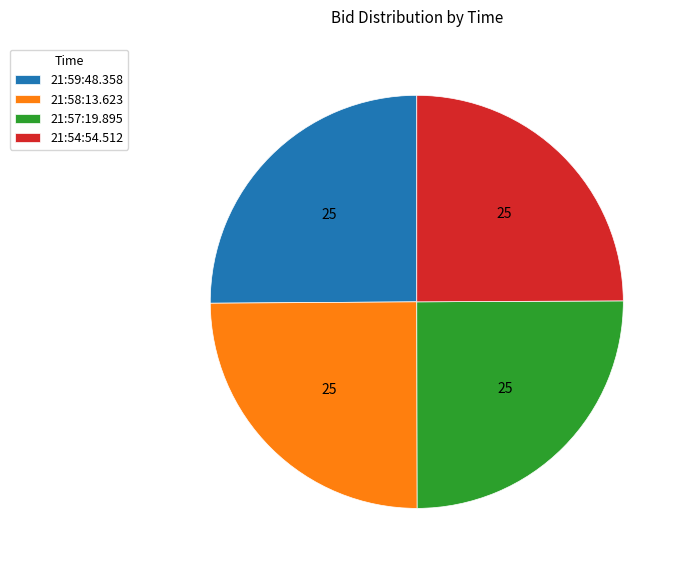

Is it true that 21:58:13.623 is 25% of the pie?

True